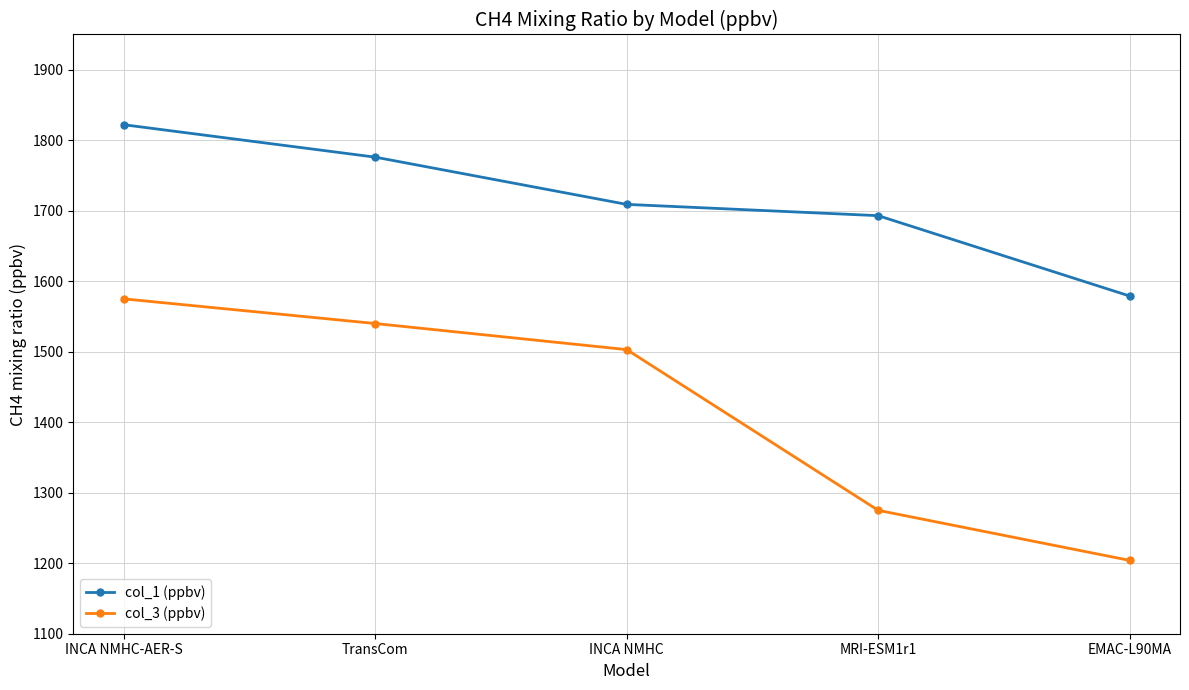

Which series changed the most between INCA NMHC-AER-S and TransCom?

col_1 (ppbv)